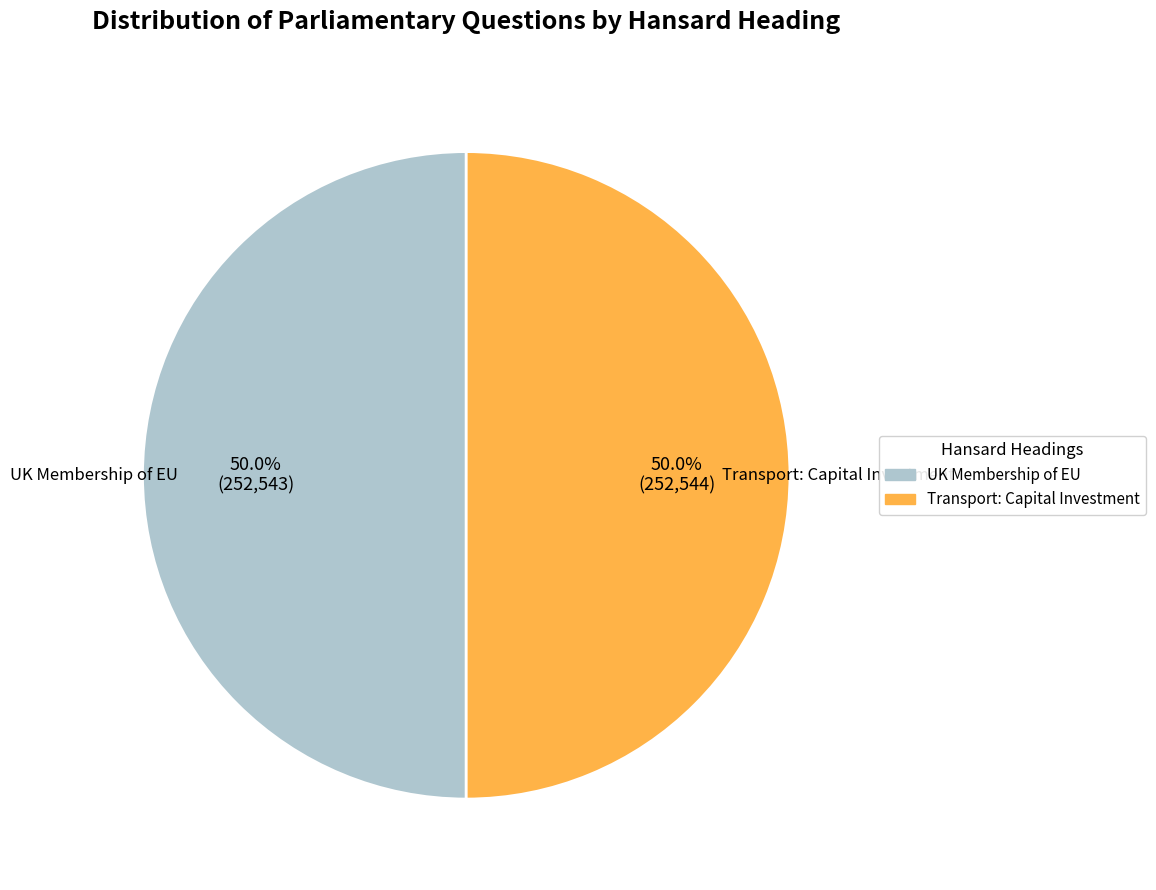

Combined, do Transport: Capital Investment and UK Membership of EU account for over 50%?

Yes